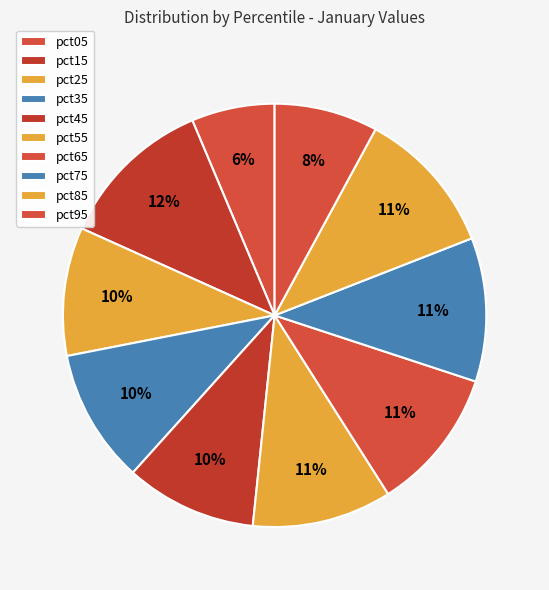

To the nearest percent, what is the average slice percentage?

10%